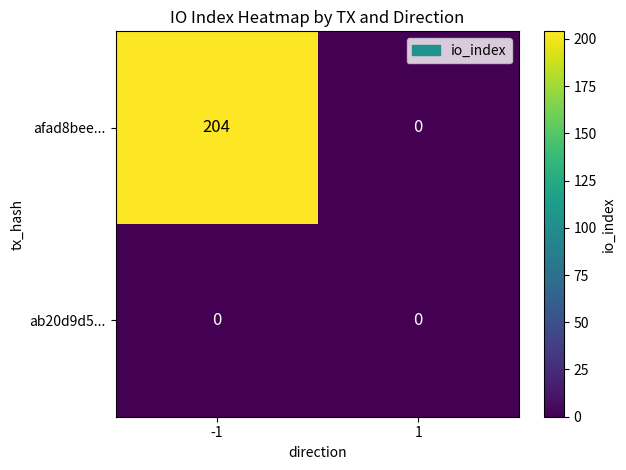

At -1, list the series in order from largest to smallest.

afad8bee..., ab20d9d5...